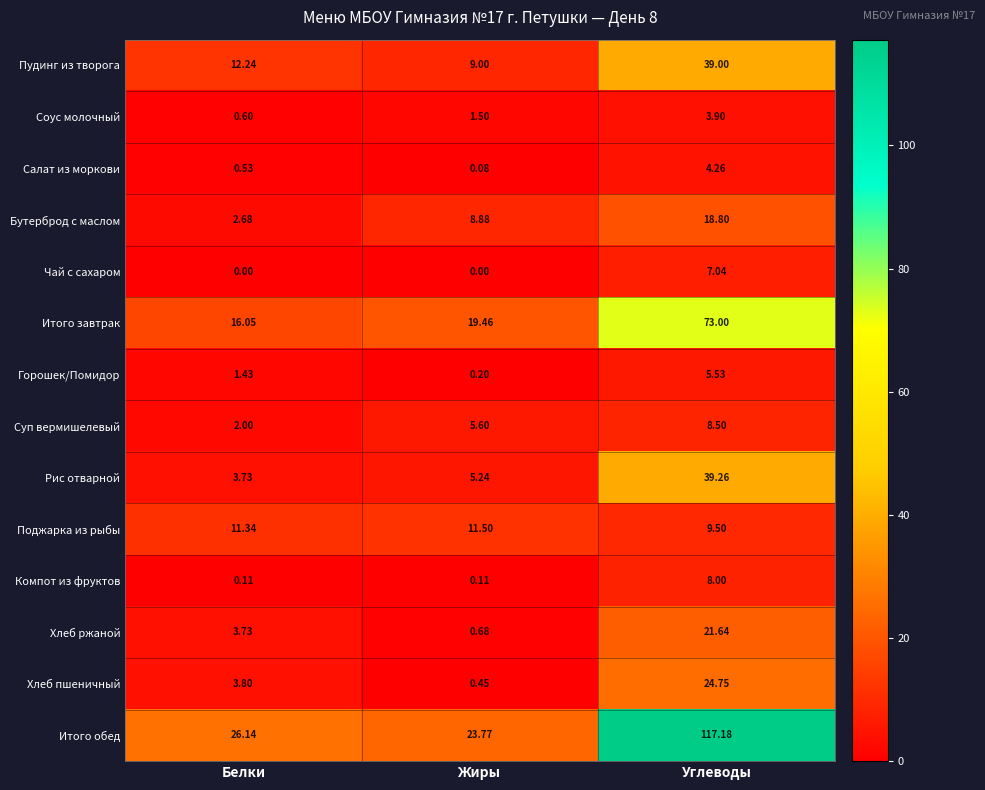

At which label is Пудинг из творога closest to 24?

Белки